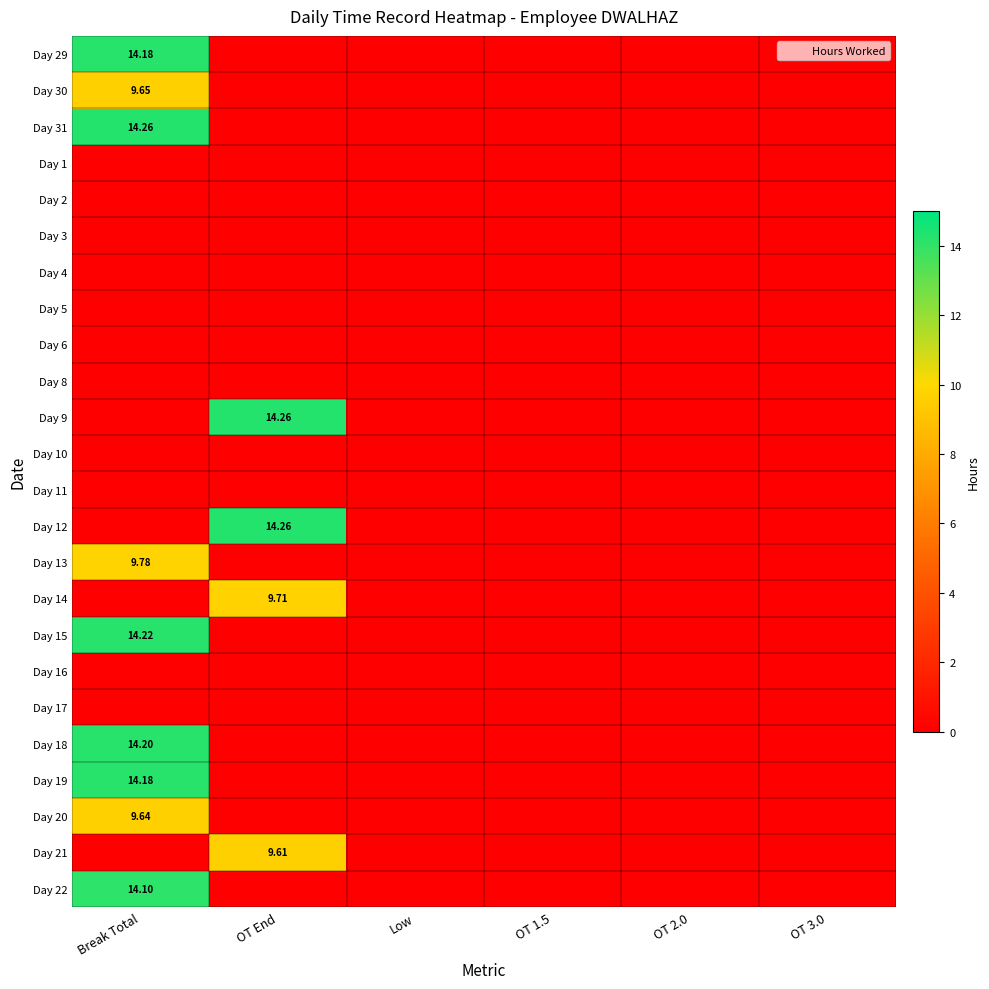

True or false: Day 12 has a value of 0.0 at OT 2.0.

True